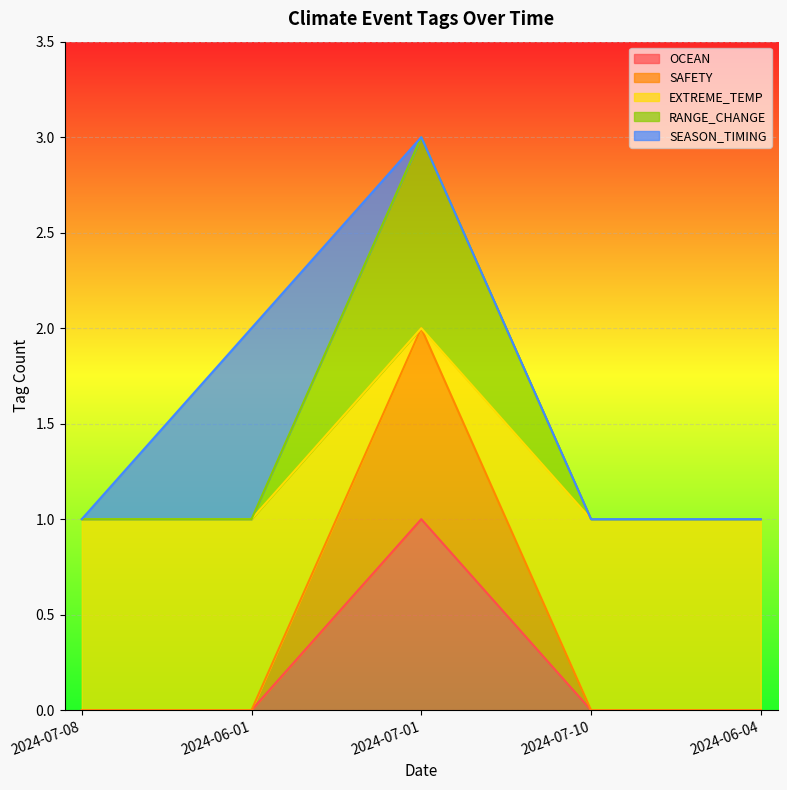

Does the chart display data point markers on the line(s)?

No